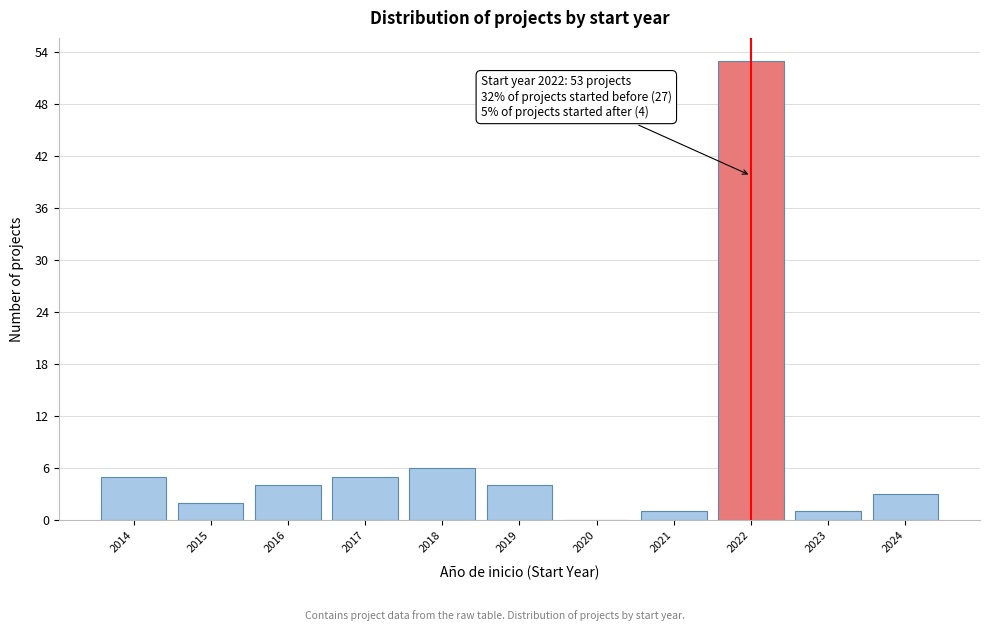

Reading right to left, extract all data points from this chart.

2024=3	2023=1	2022=53	2021=1	2020=0	2019=4	2018=6	2017=5	2016=4	2015=2	2014=5